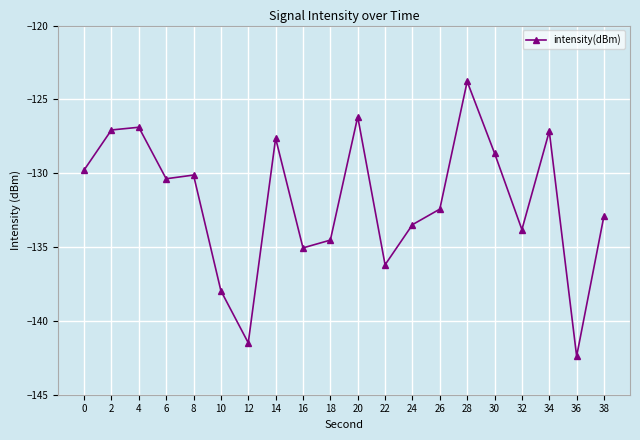

Read the value at 38.

-132.9